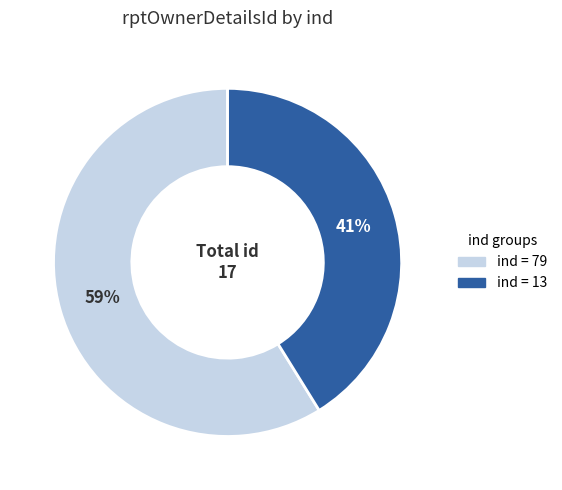

To the nearest percent, what is the average slice percentage?

50%